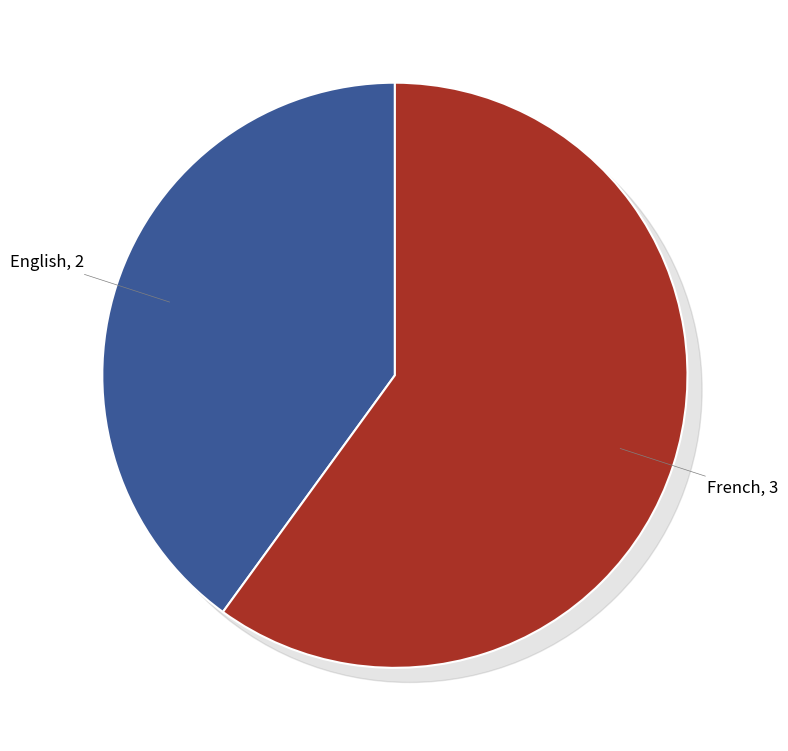

How many slices are in this pie chart?

2